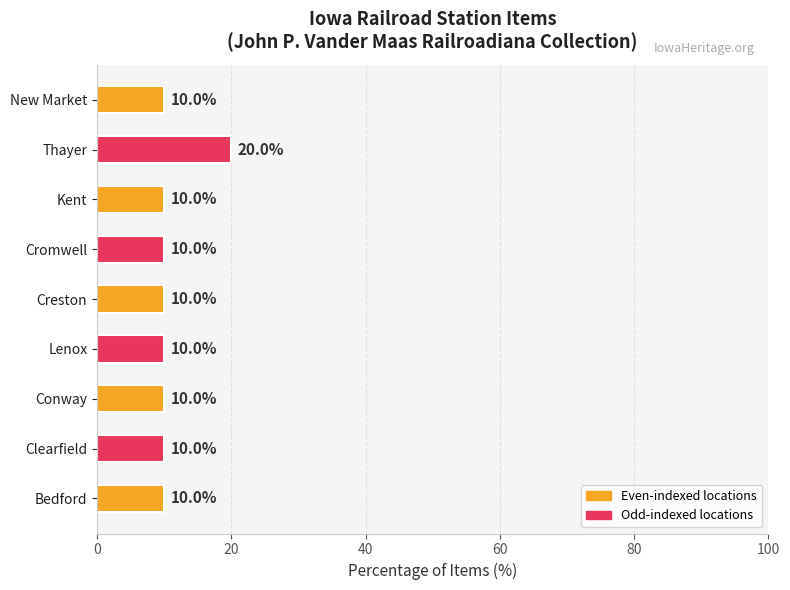

The value at Cromwell is 15. True or false?

False